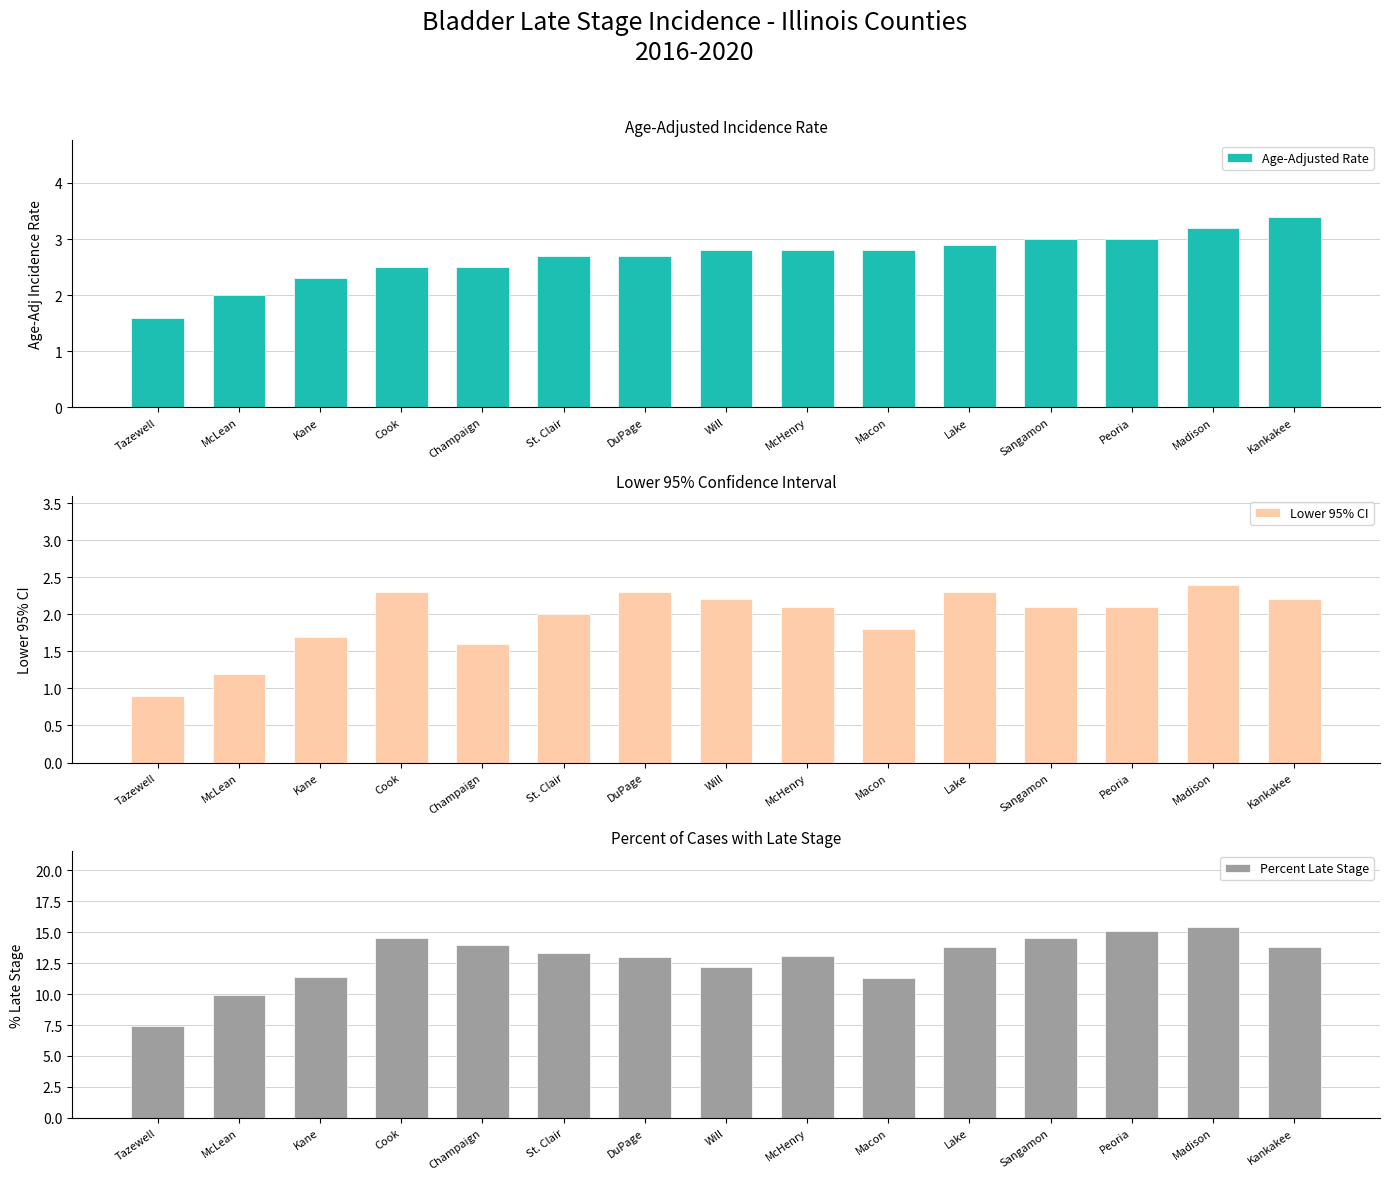

The Age-Adjusted Rate series shows 4.2 at Champaign. True or false?

False